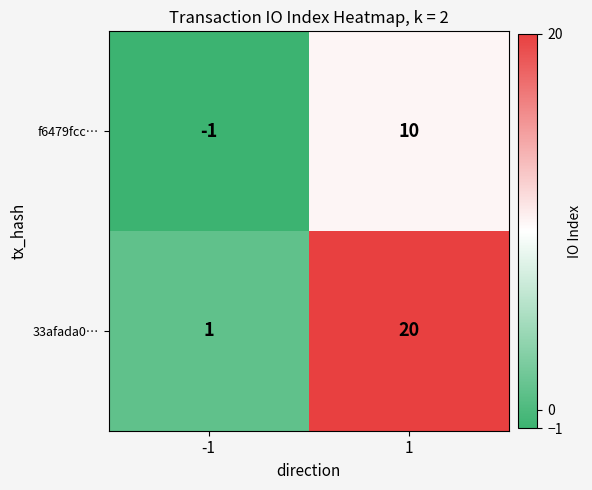

What is the highest value of the 33afada0… series?

20